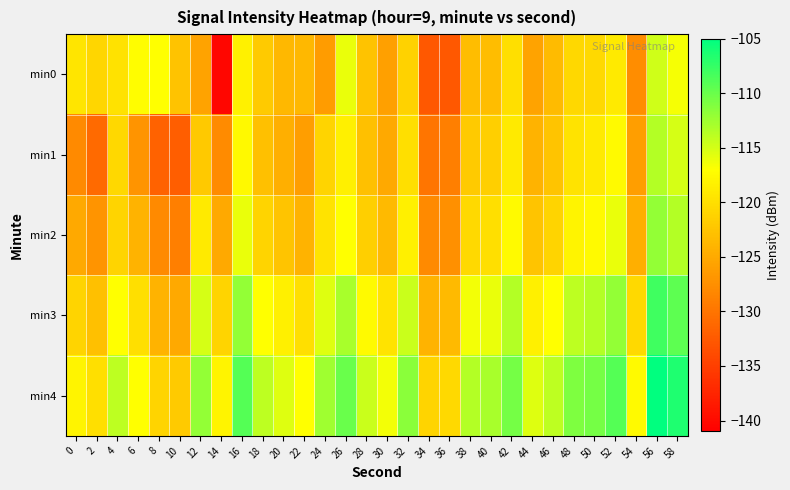

Rank the series at 20 from highest to lowest value.

min4, min3, min2, min0, min1